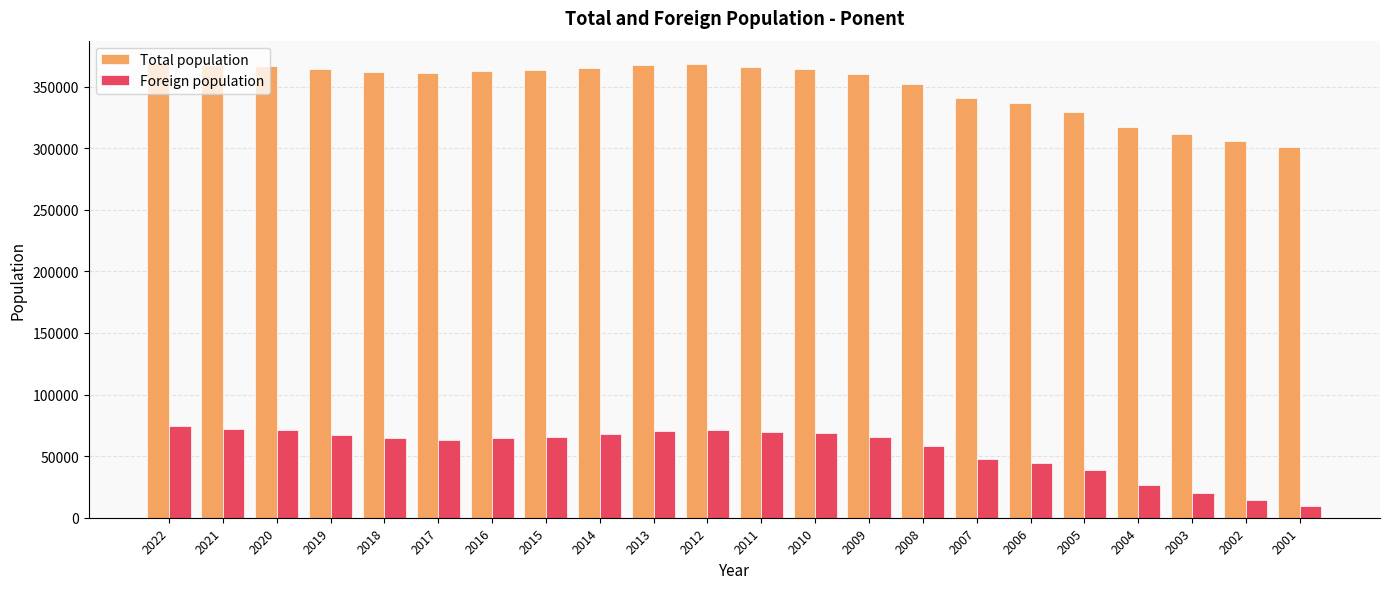

List the series in order of their peak value, highest first.

Total population, Foreign population